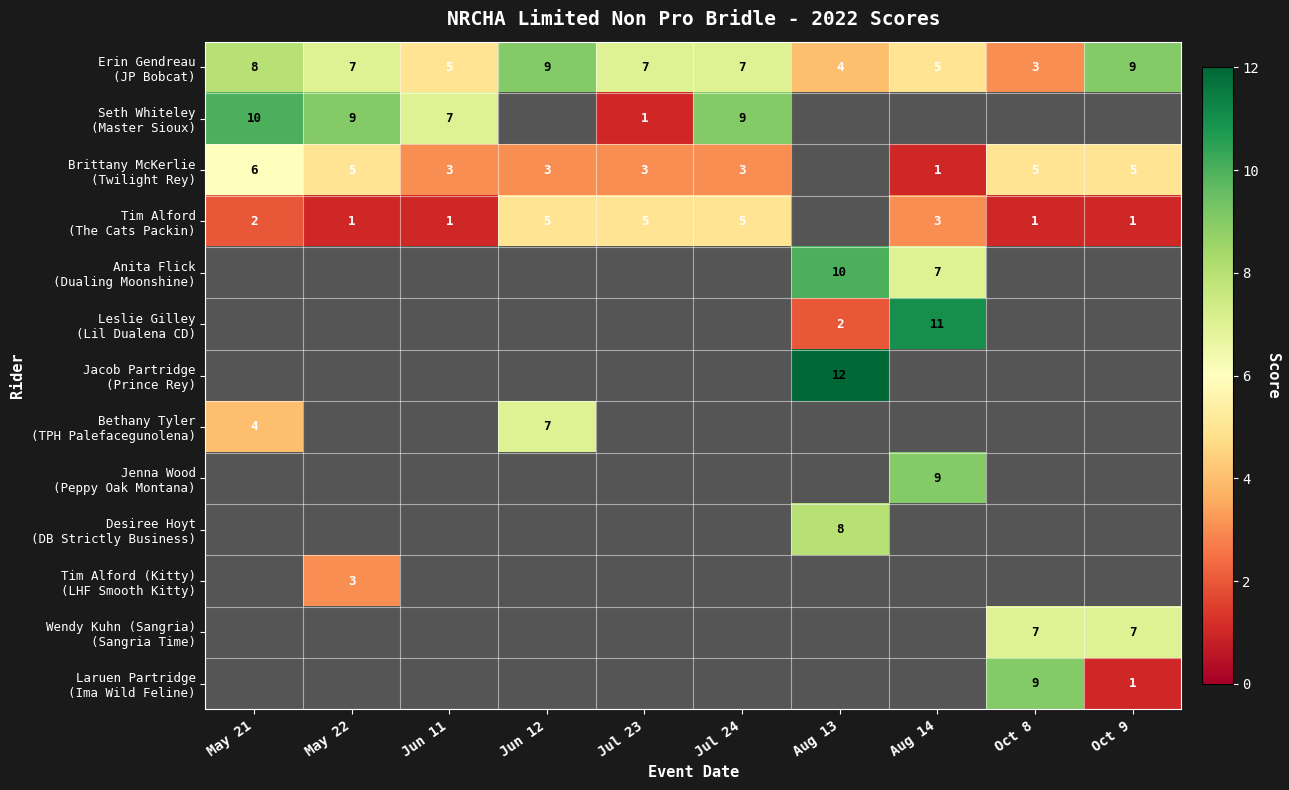

What is the minimum value for Brittany McKerlie (Twilight Rey)?

1.0